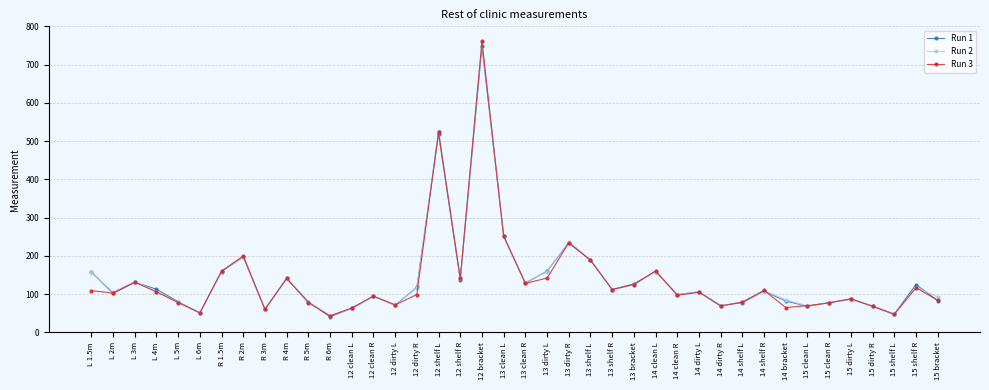

Where is the first local maximum for Run 1?

L 3m